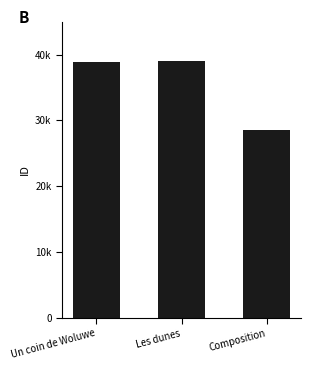

Which category has the highest value across all series?

Les dunes